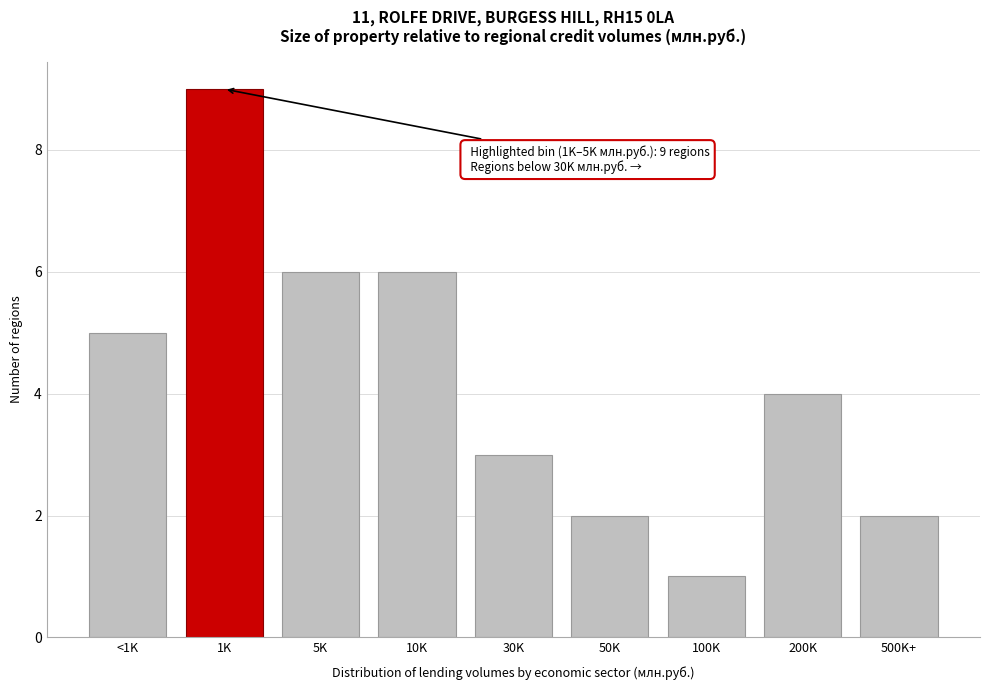

Reading left to right, transcribe all the data shown in this chart.

<1K=5	1K=9	5K=6	10K=6	30K=3	50K=2	100K=1	200K=4	500K+=2